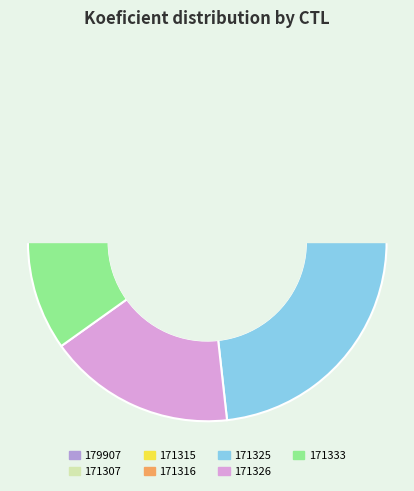

Does 171307 represent more than half of the total?

No